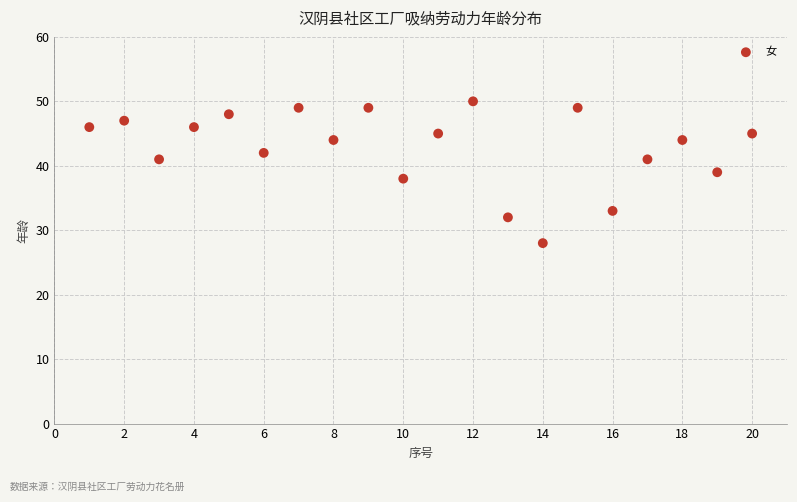

What is the range of Y values (max minus min)?

22